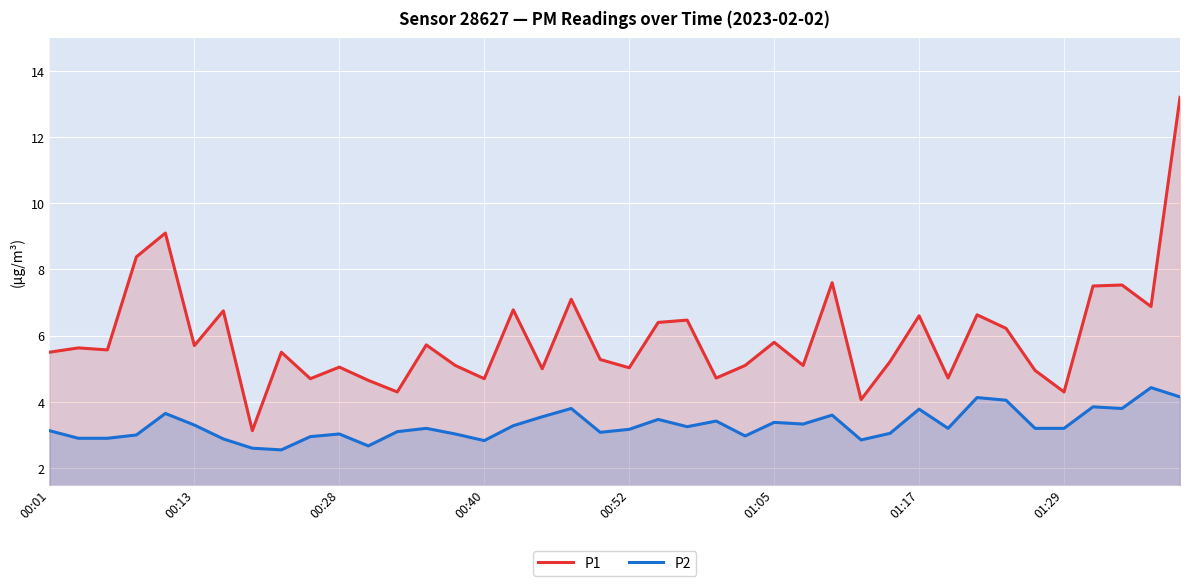

What is the difference between the highest and lowest values at 00:40?

1.9